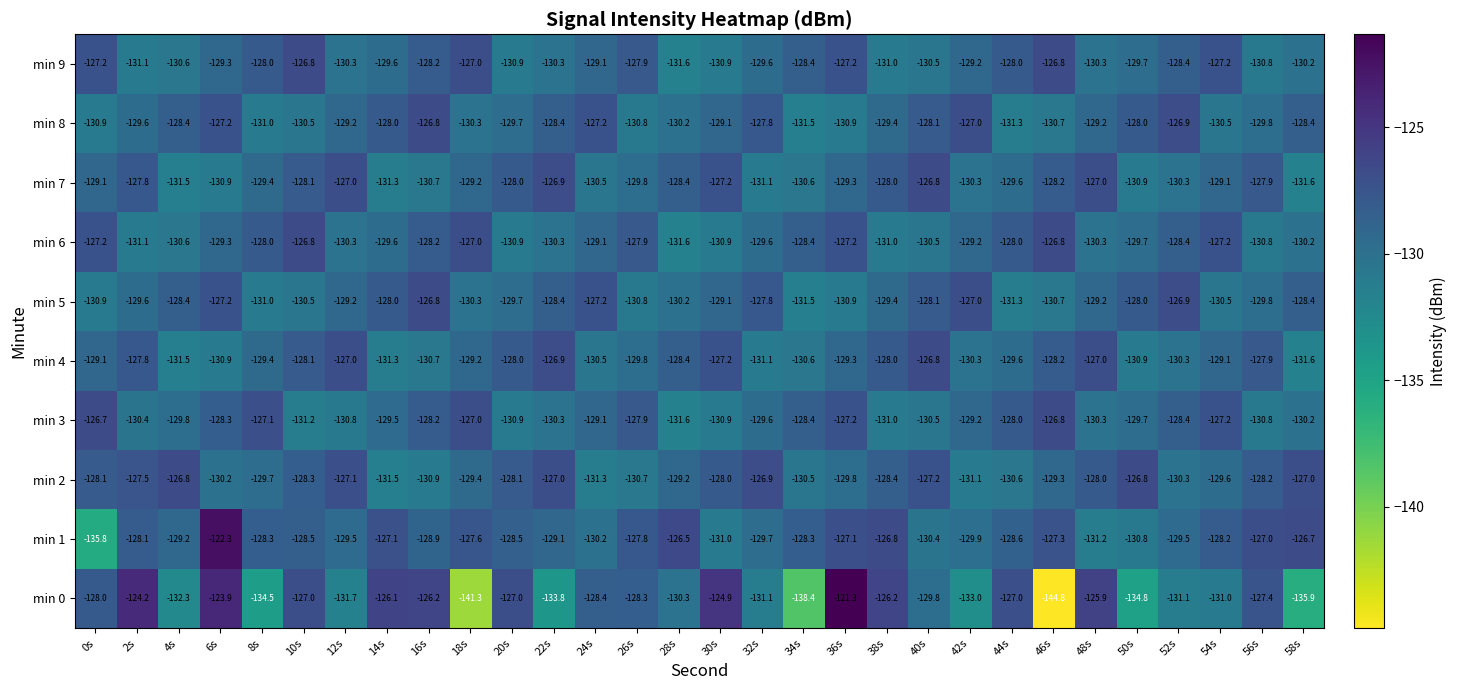

What is the difference between the min 1 values at 20s and 28s?

2.0